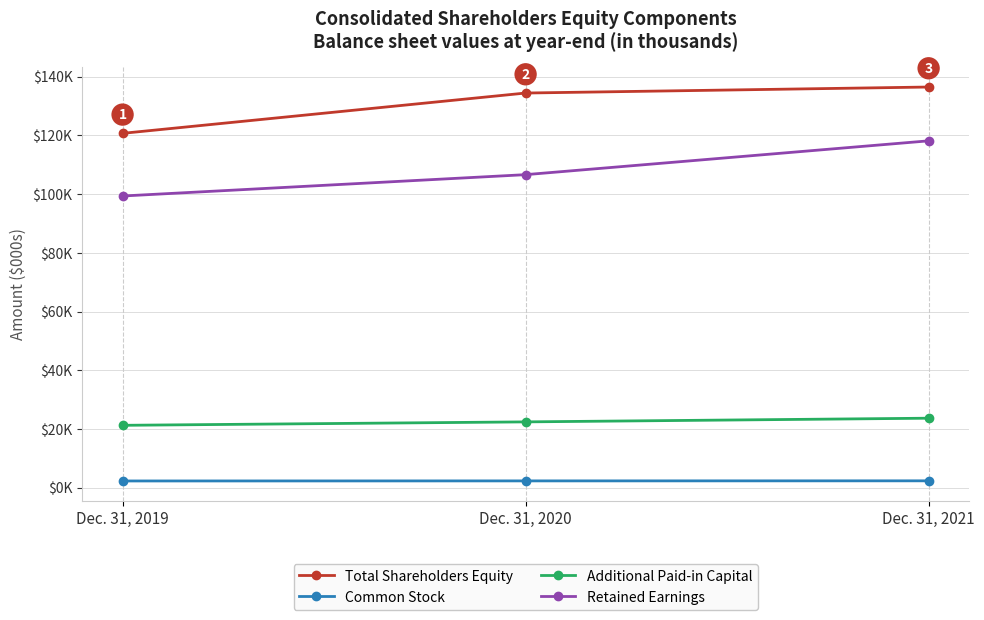

Reading left to right, transcribe all the data shown in this chart.

Total Shareholders Equity: 120717	134445	136494
Common Stock: 2303	2328	2350
Additional Paid-in Capital: 21261	22430	23683
Retained Earnings: 99372	106644	118163